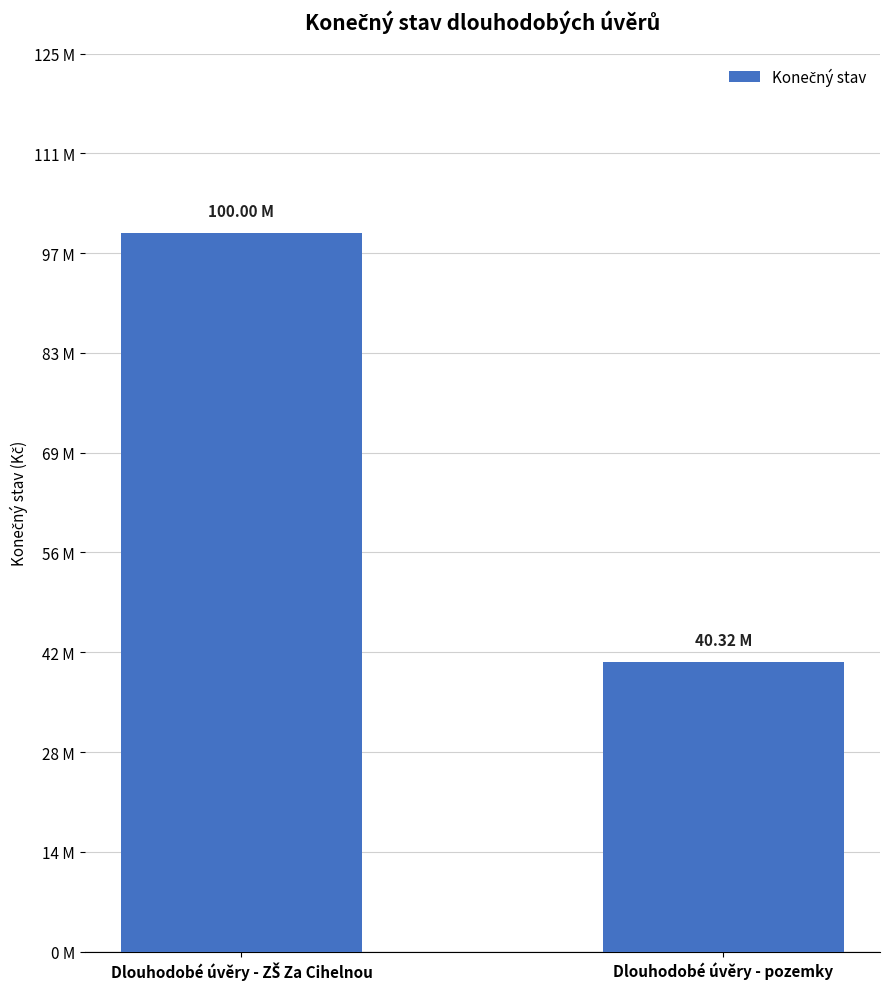

Is it true that the value at Dlouhodobé úvěry - pozemky is 24899372.8?

False